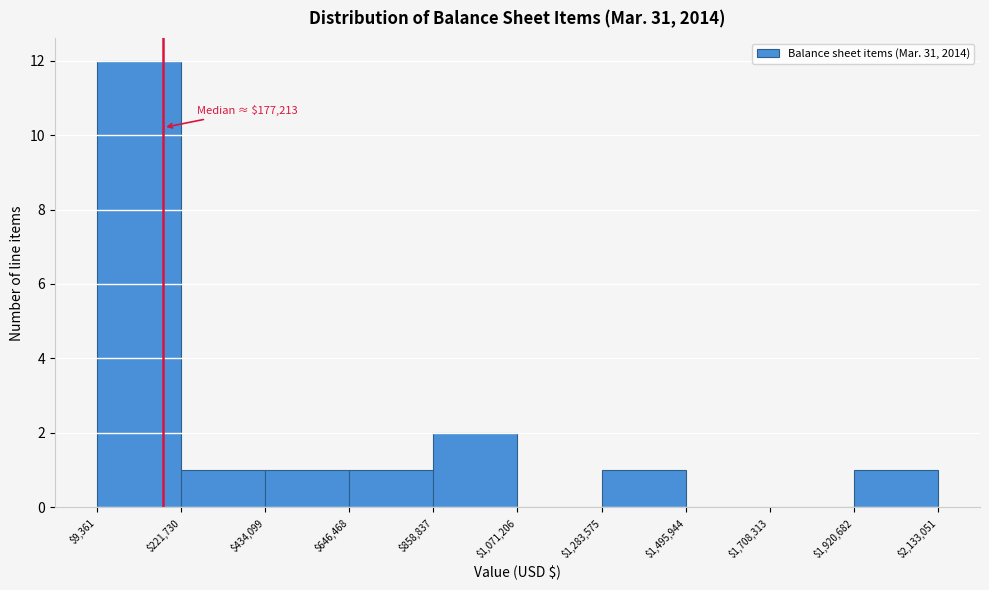

Which range on the x-axis has the tallest bar?

$9,361 to $221,730